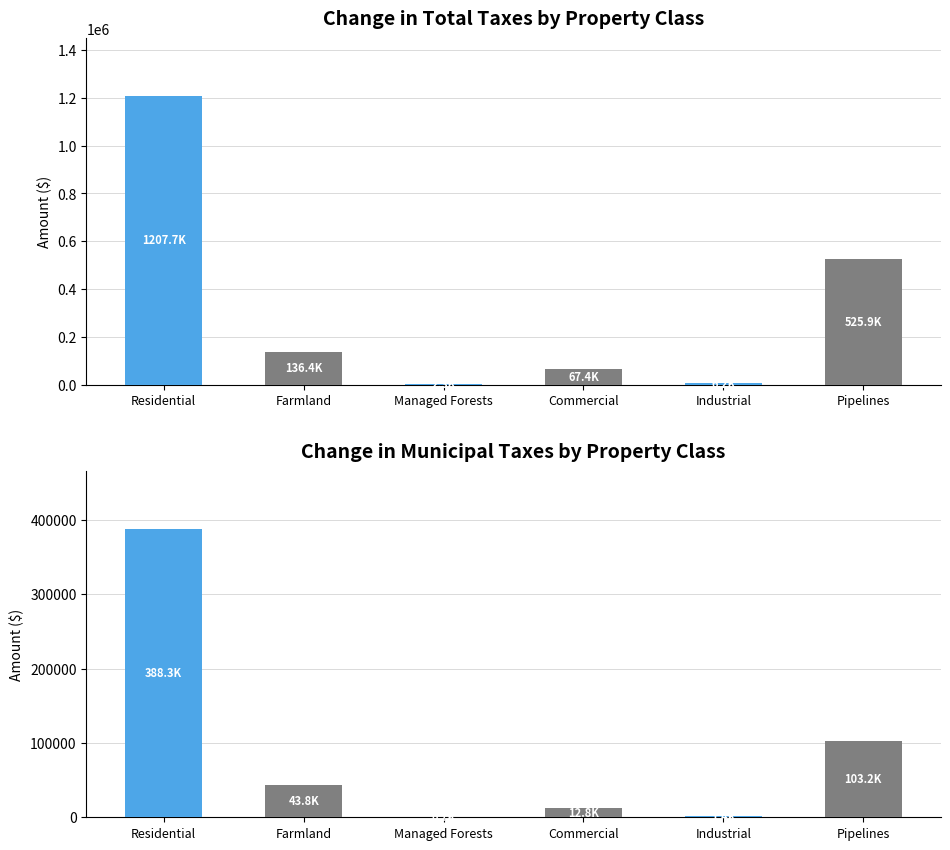

What is the value of the TOTAL Taxes bar at the 1st from the left?

1207679.1